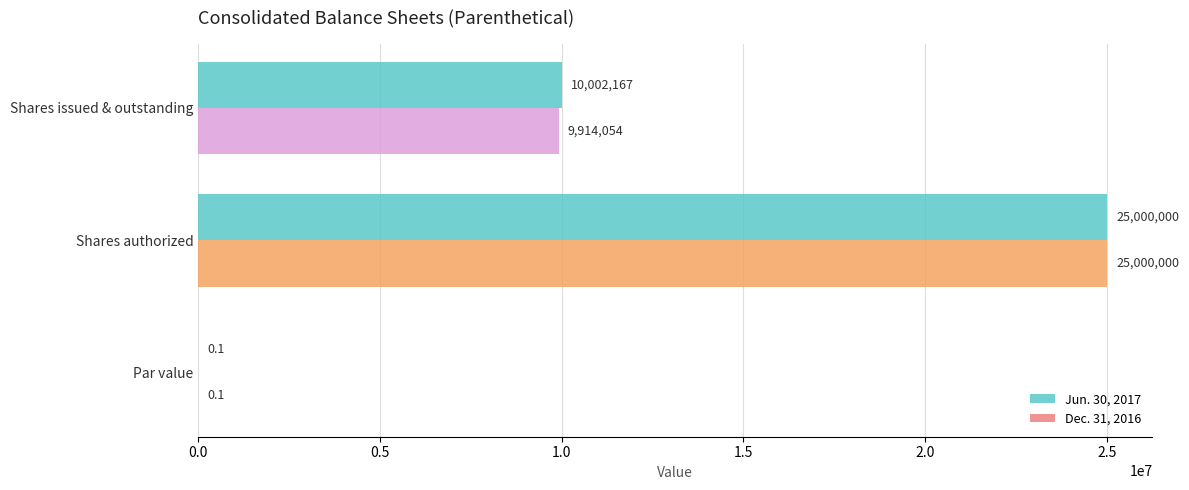

What is the average value of the Dec. 31, 2016 series?

11638018.0